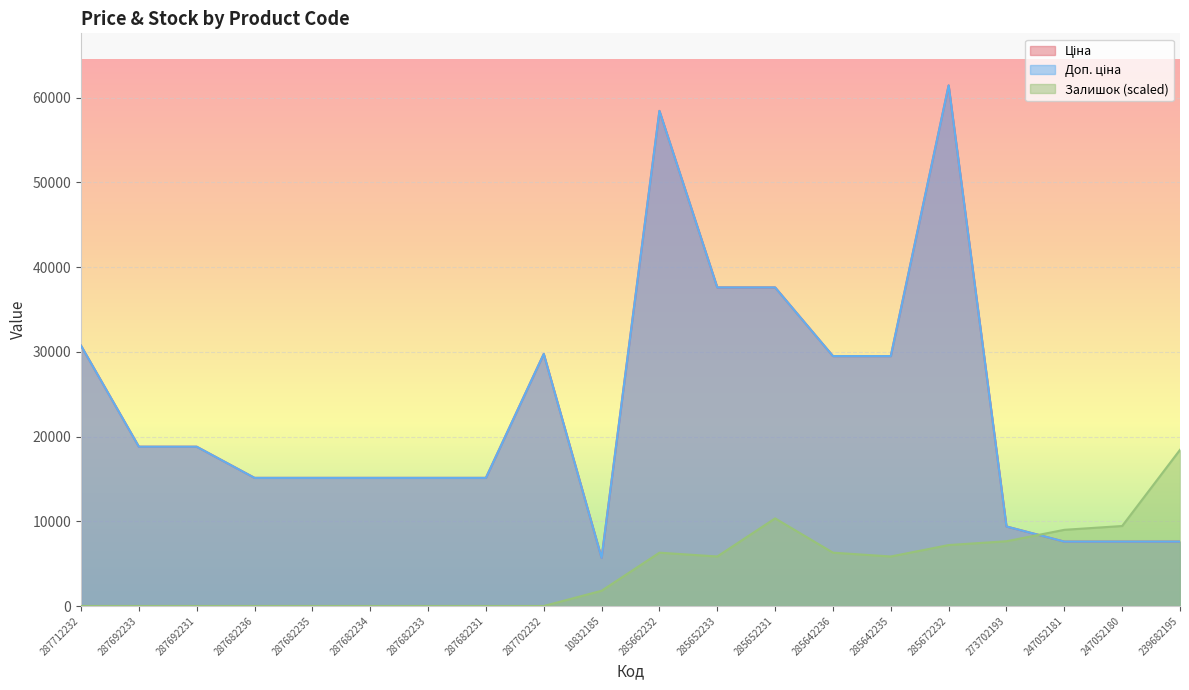

What is the highest value of the Доп. ціна series?

61434.3